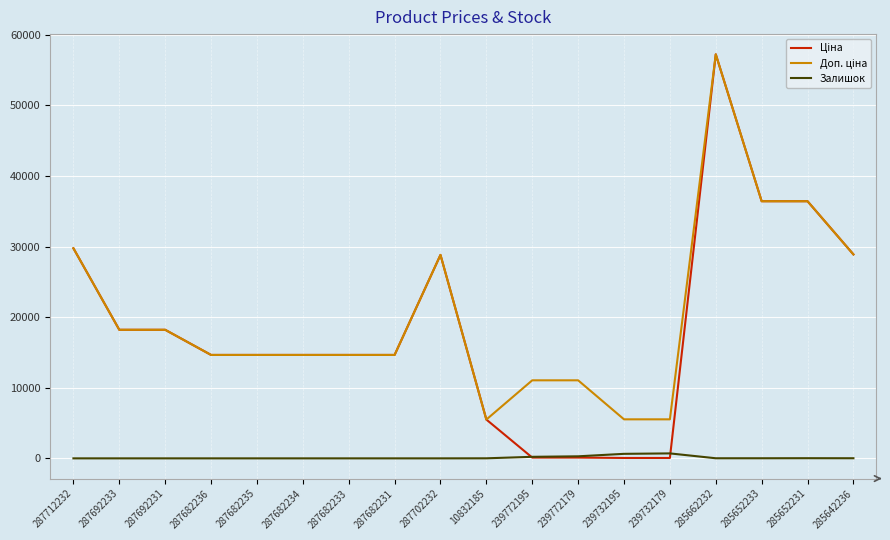

What is the spread (max minus min) of values at 287682234?

14649.6